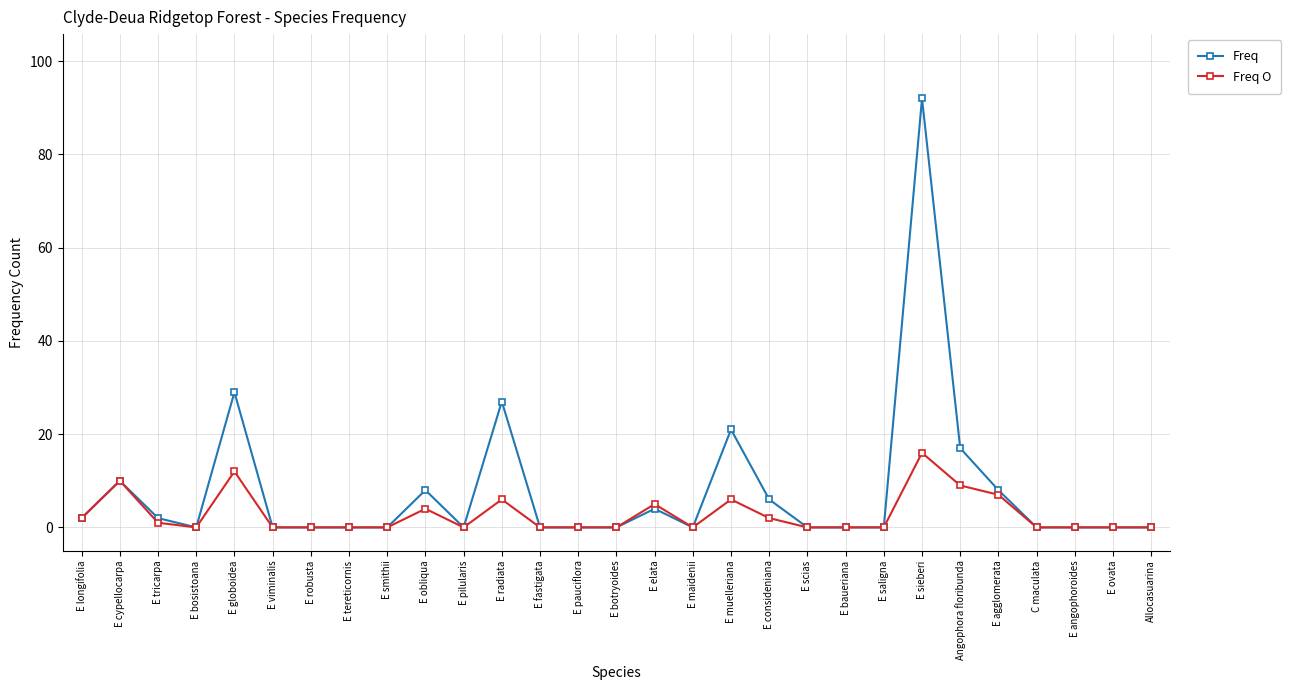

Which series has the largest total across all categories?

Freq